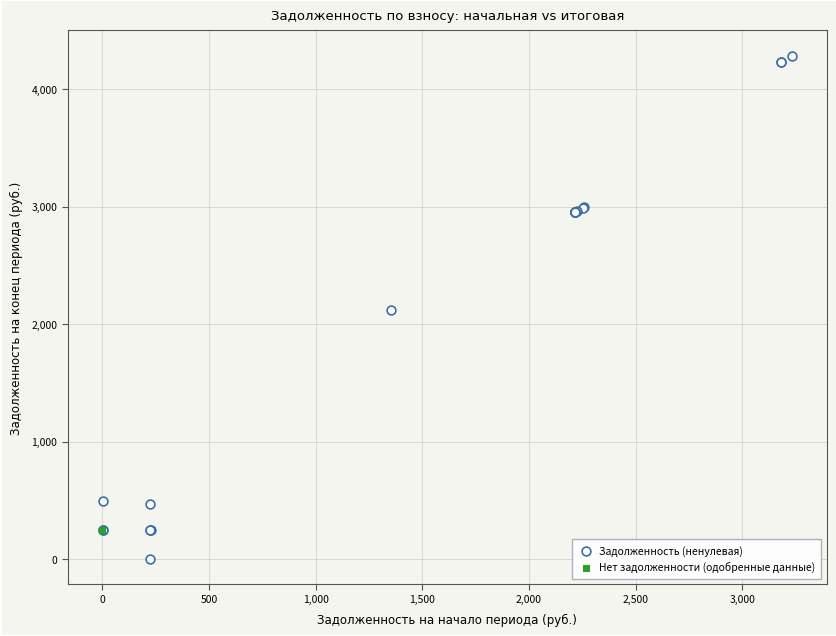

Which series has the widest spread of Y values?

Задолженность (ненулевая)